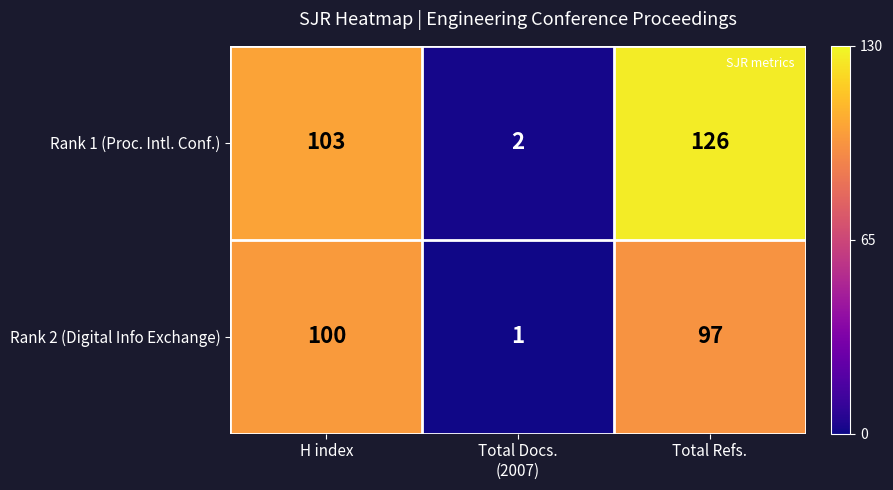

Reading left to right, extract all data points from this chart.

Rank 1 (Proc. Intl. Conf.): 103	2	126
Rank 2 (Digital Info Exchange): 100	1	97